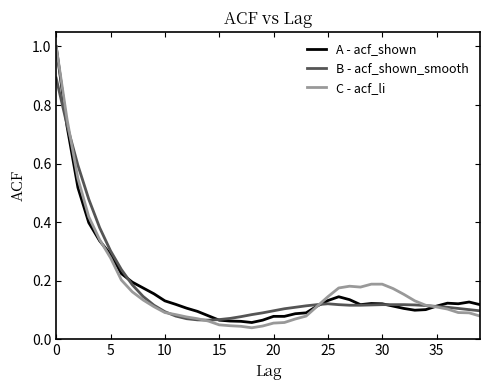

What is the maximum value shown in the chart?

1.0